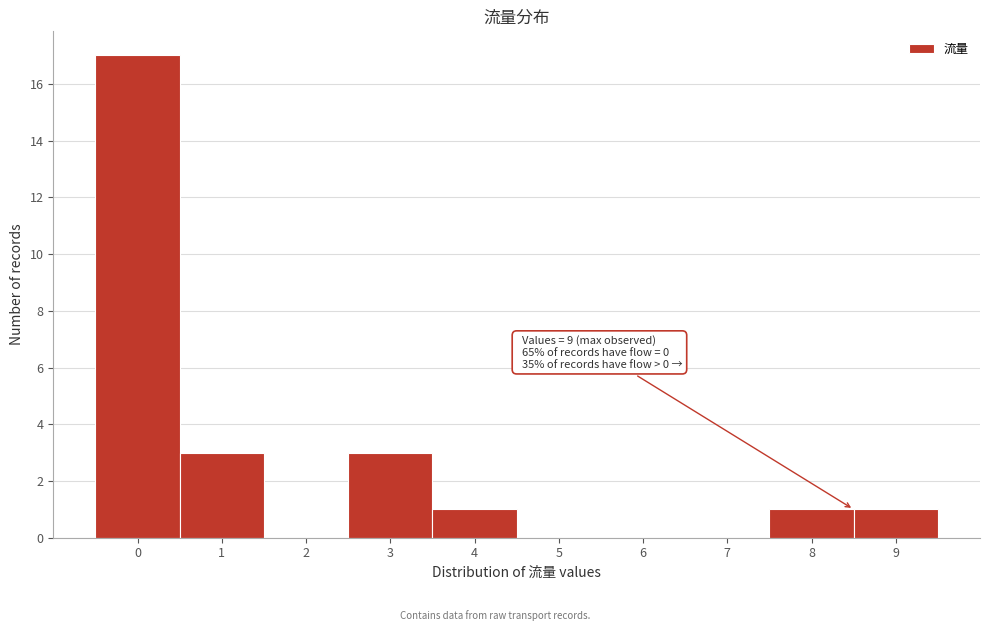

Reading left to right, list all the values displayed in this chart.

0=17	1=3	2=0	3=3	4=1	5=0	6=0	7=0	8=1	9=1